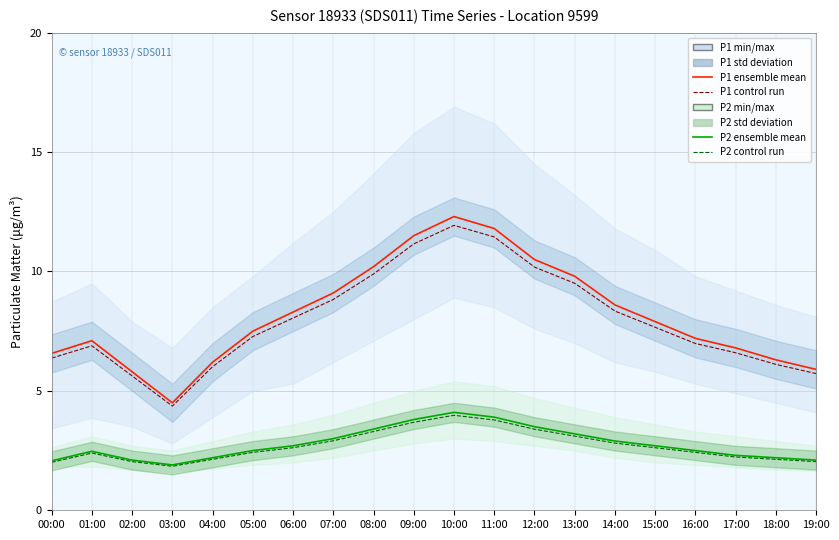

True or false: P2 control run and P1 ensemble mean intersect in this chart.

False